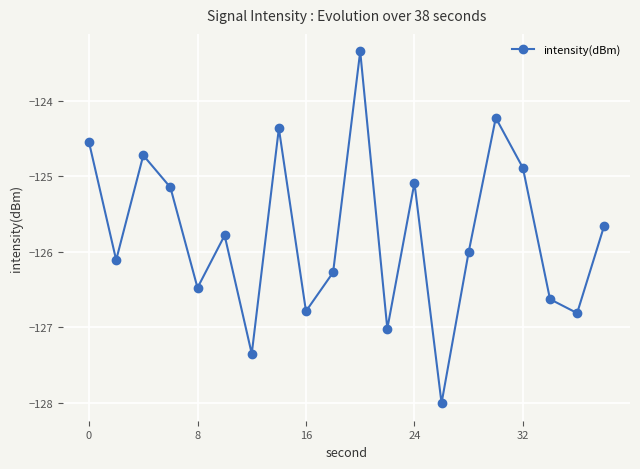

What is the value of the 18th point from the left?

-126.6